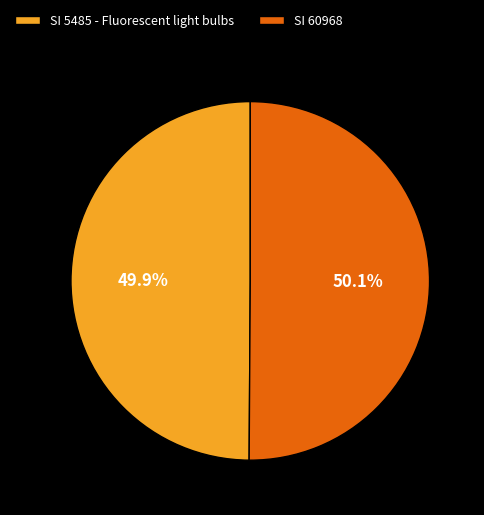

To the nearest percent, what percentage of the pie is SI 5485 - Fluorescent light bulbs?

50%